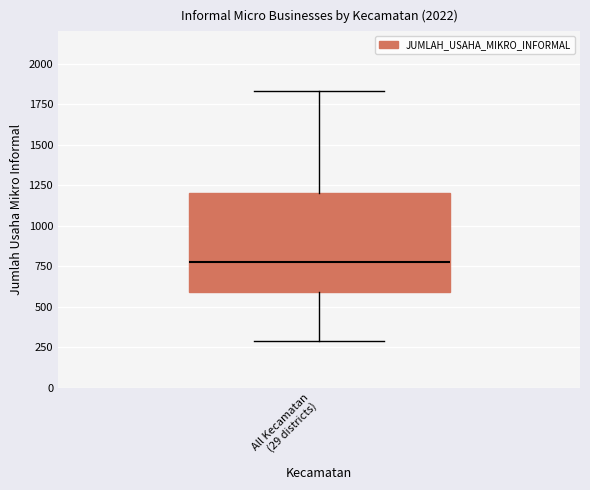

Where is the upper edge of the box for All Kecamatan (29 districts) on the y-axis? The values are not printed on the chart, so give them approximately, as read against the axis.

1200